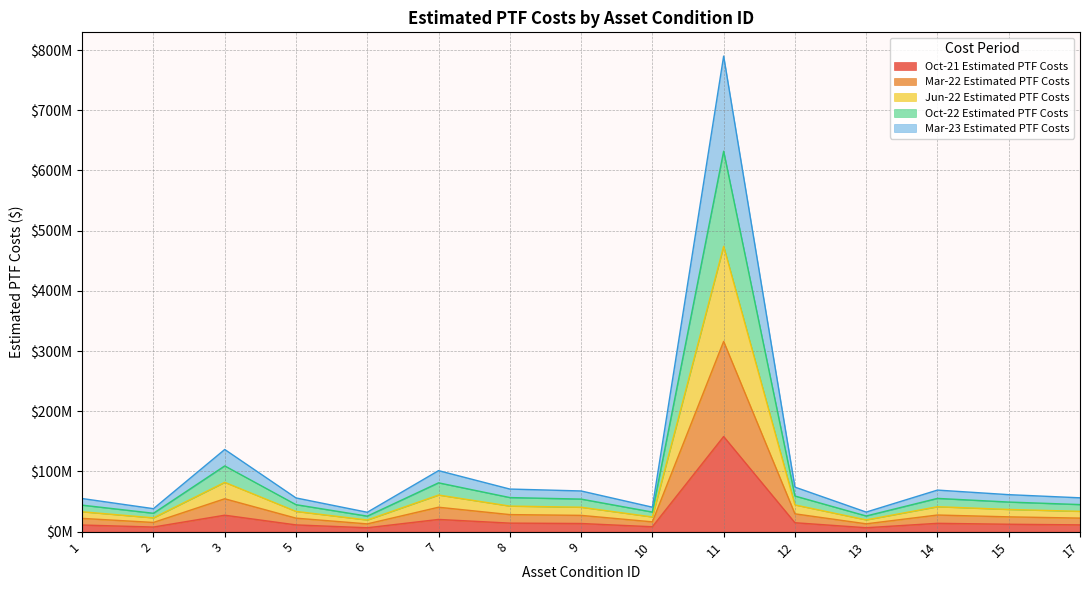

How many lines are shown in the chart?

5